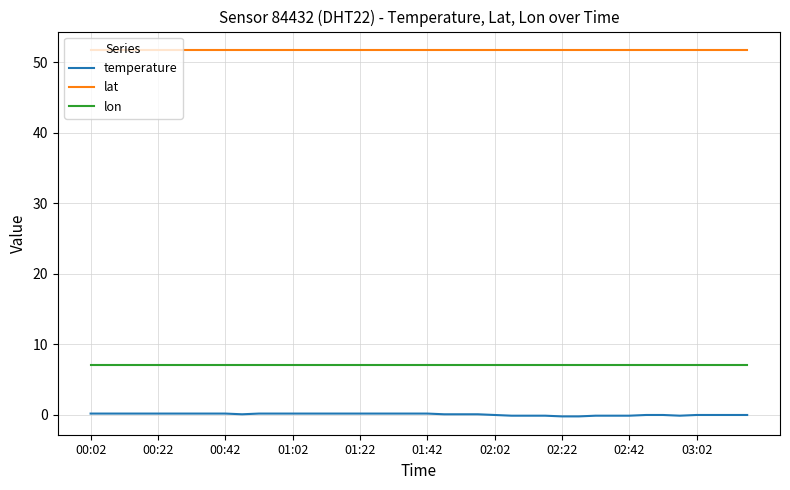

True or false: temperature and lon intersect in this chart.

False